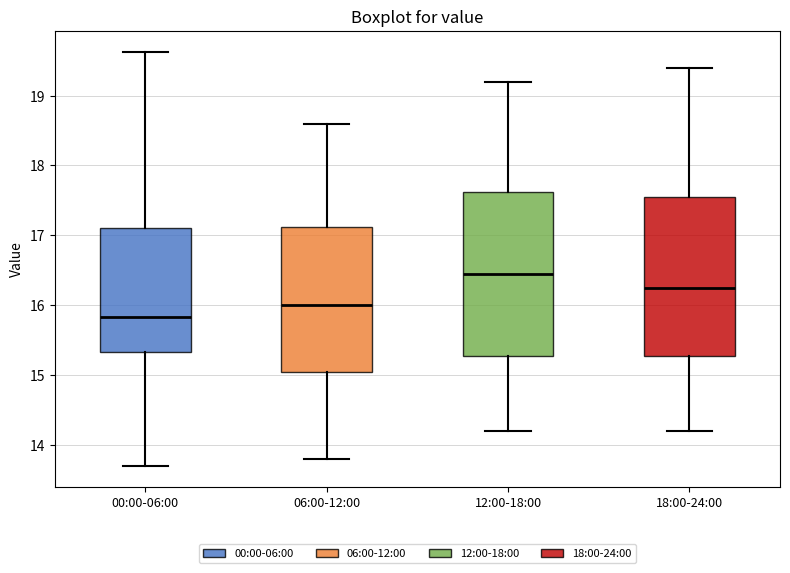

Reading left to right, read every box against the y-axis: the position of its median line, the range the box covers, and the ends of its whiskers. The values are not printed on the chart, so give them approximately, as read against the axis.

00:00-06:00: median 15.8, box 15.3 to 17.1, whiskers 13.7 to 19.6
06:00-12:00: median 16.0, box 15.1 to 17.1, whiskers 13.8 to 18.6
12:00-18:00: median 16.5, box 15.3 to 17.6, whiskers 14.2 to 19.2
18:00-24:00: median 16.3, box 15.3 to 17.6, whiskers 14.2 to 19.4